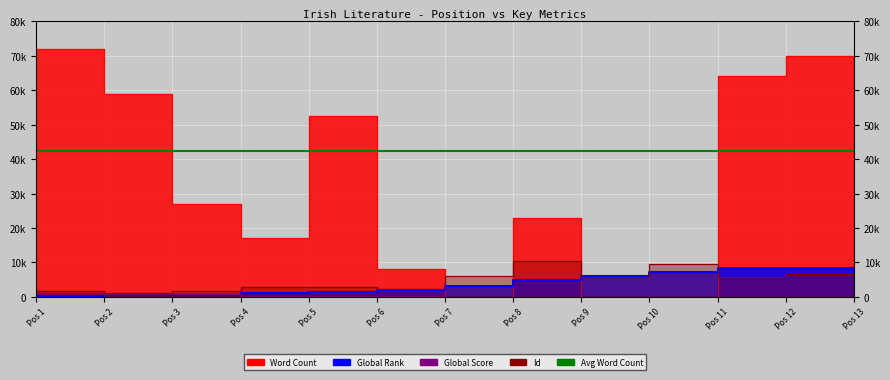

How many times do Id and Word Count cross each other?

4